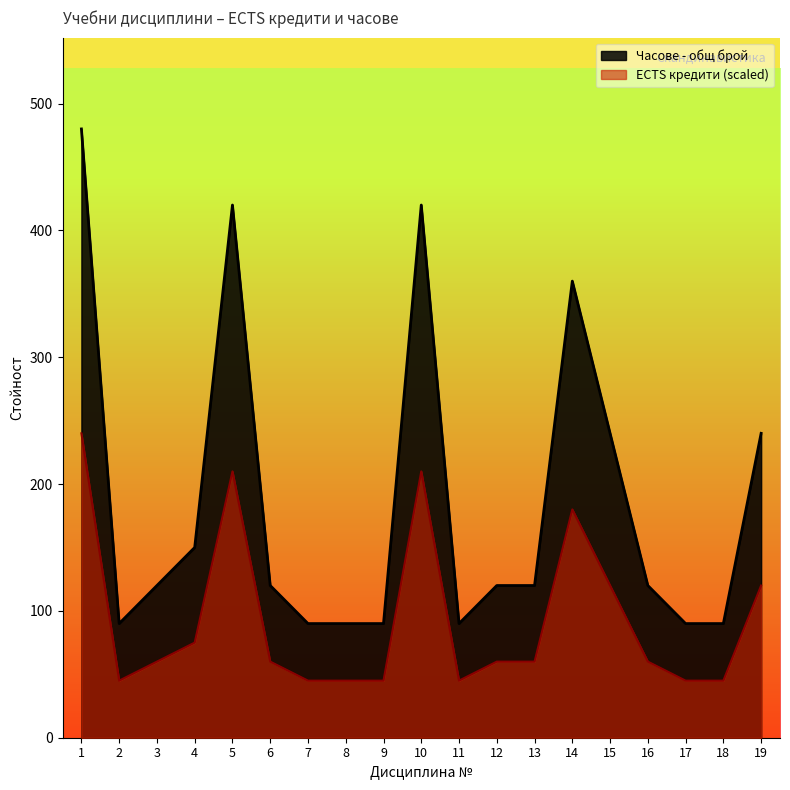

Reading left to right, list all the values displayed in this chart.

ECTS кредити: 480	90	120	150	420	120	90	90	90	420	90	120	120	360	240	120	90	90	240
Часове - общ брой: 240	45	60	75	210	60	45	45	45	210	45	60	60	180	120	60	45	45	120